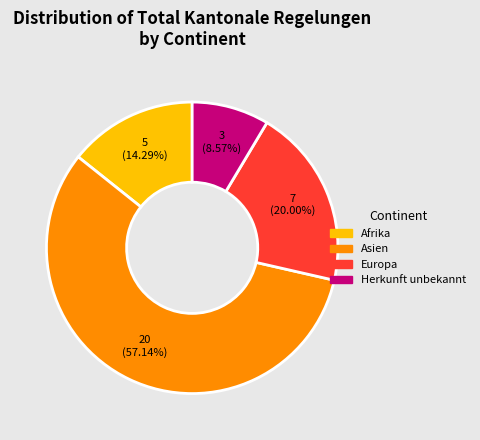

Between Asien and Herkunft unbekannt, which is larger?

Asien